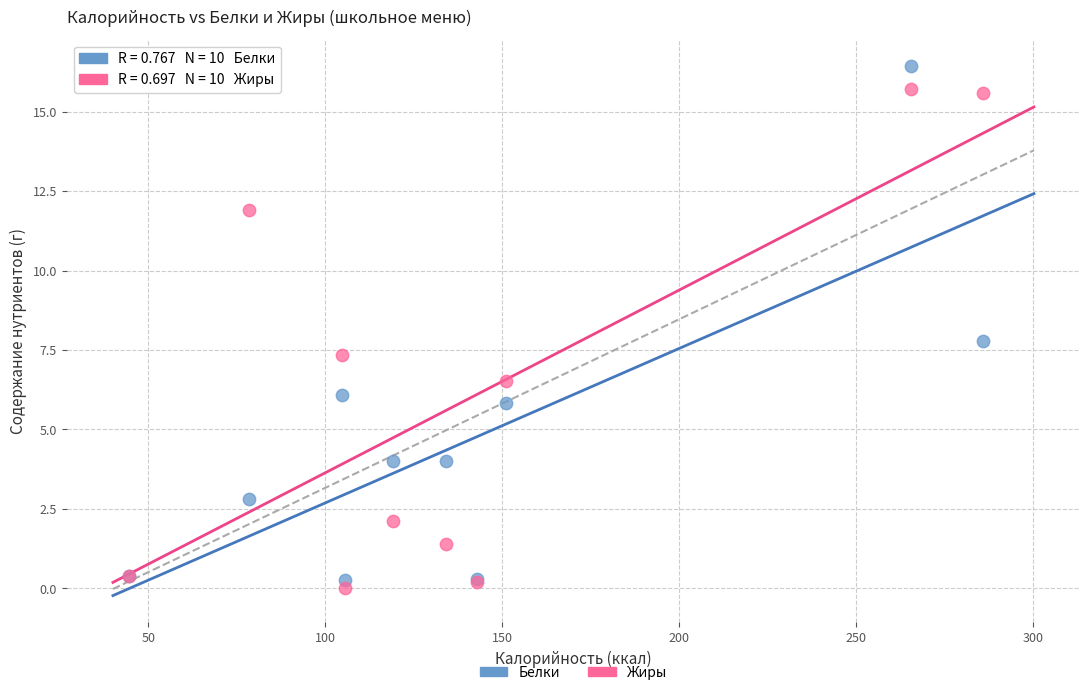

What is the X range (max minus min) for the scatter plot?

241.6